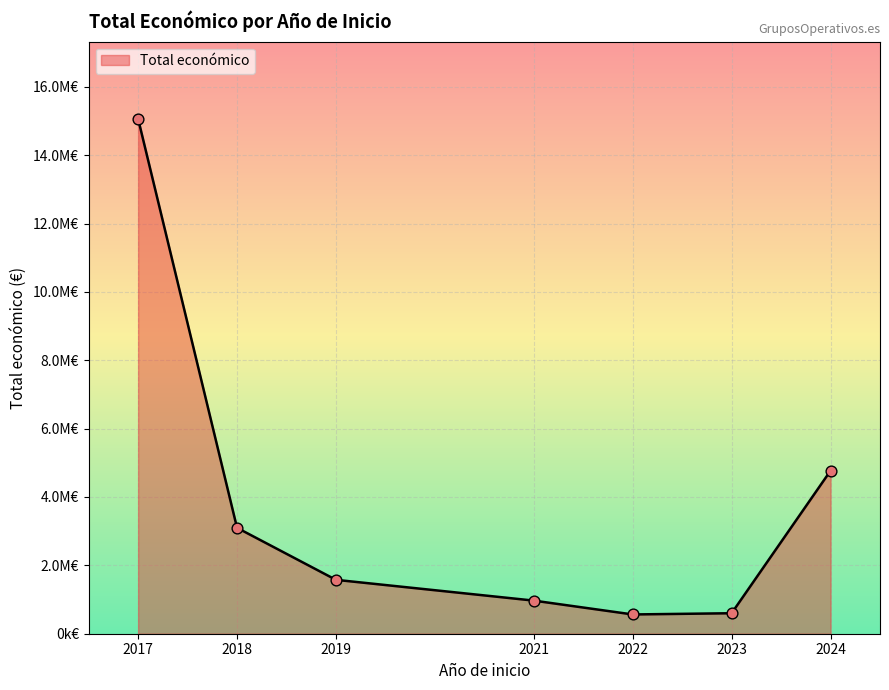

Between 2018 and 2024, which is larger?

2024